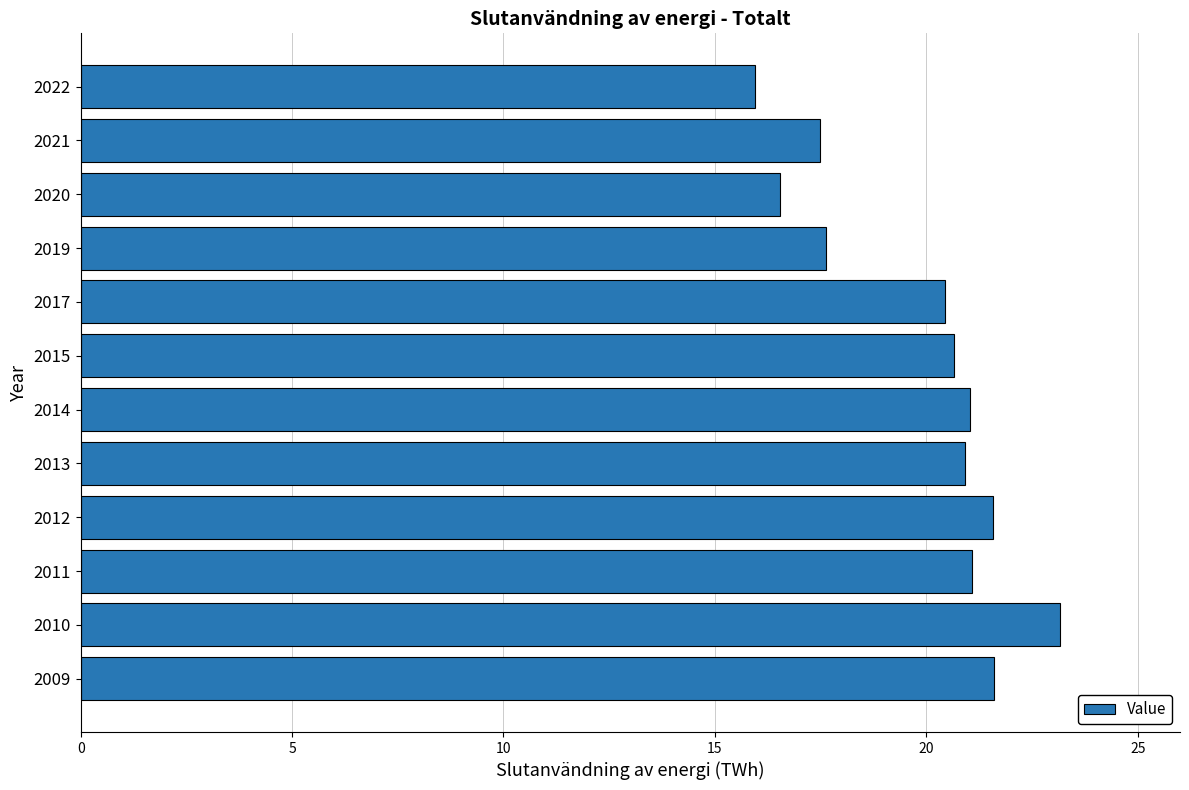

True or false: the data shows 9.1 at 2020.

False